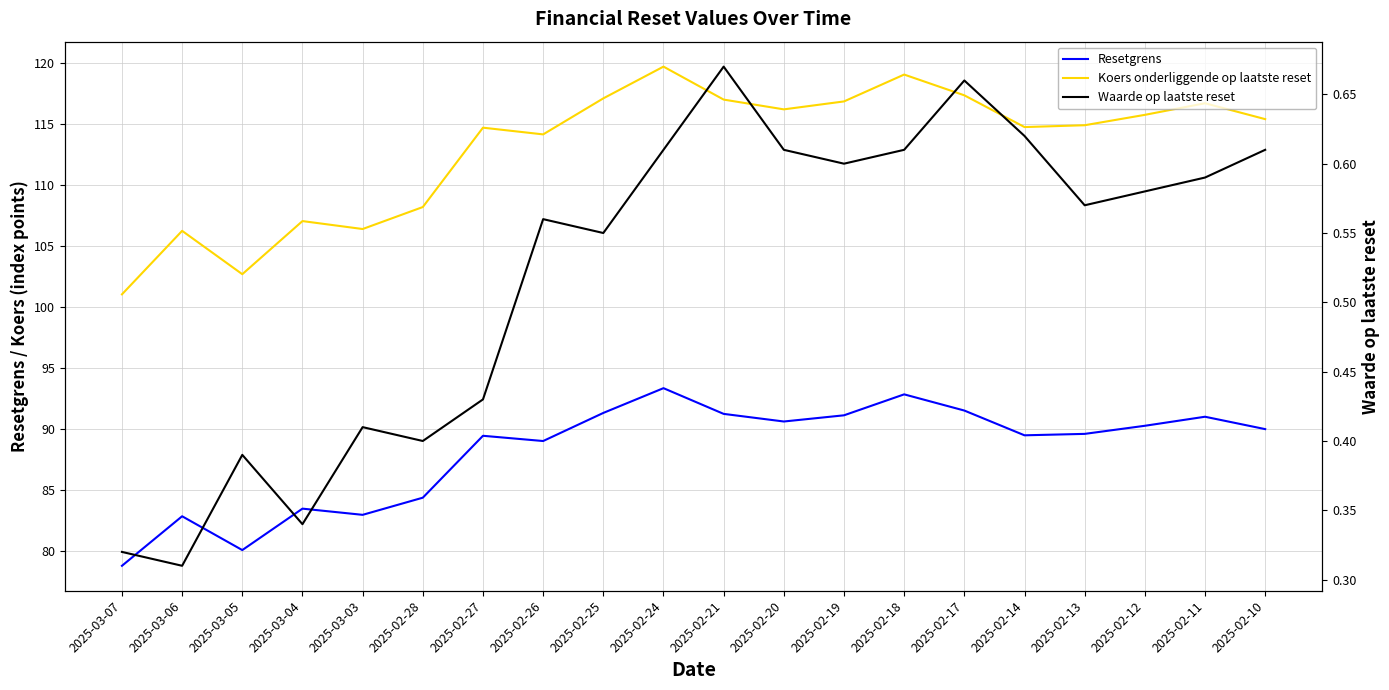

At which label is Koers onderliggende op laatste reset closest to 110?

2025-02-28